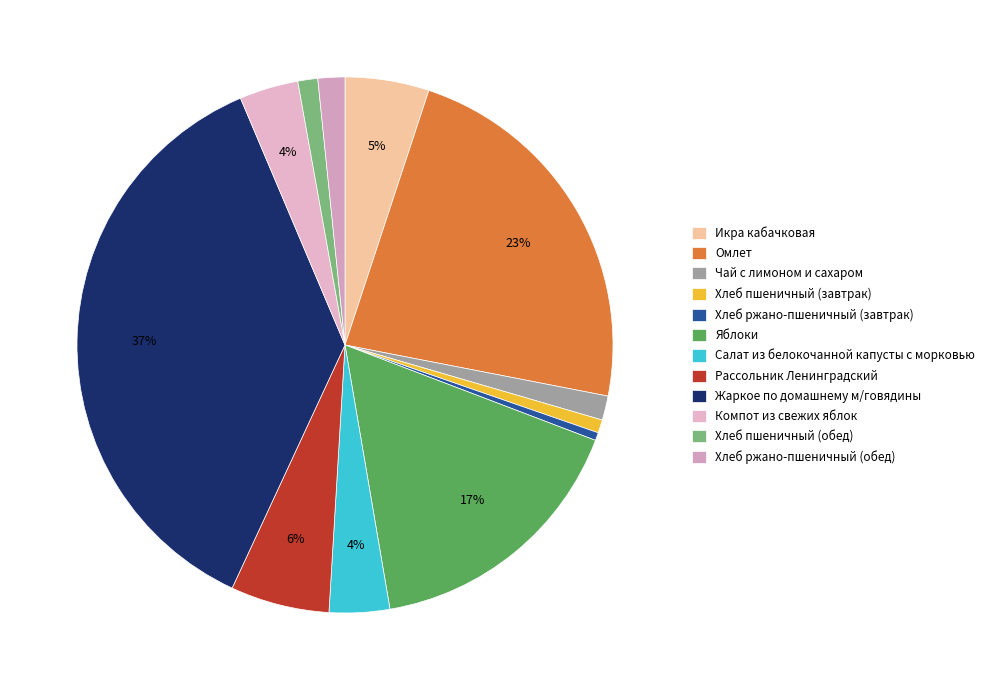

How many slices are in this pie chart?

12